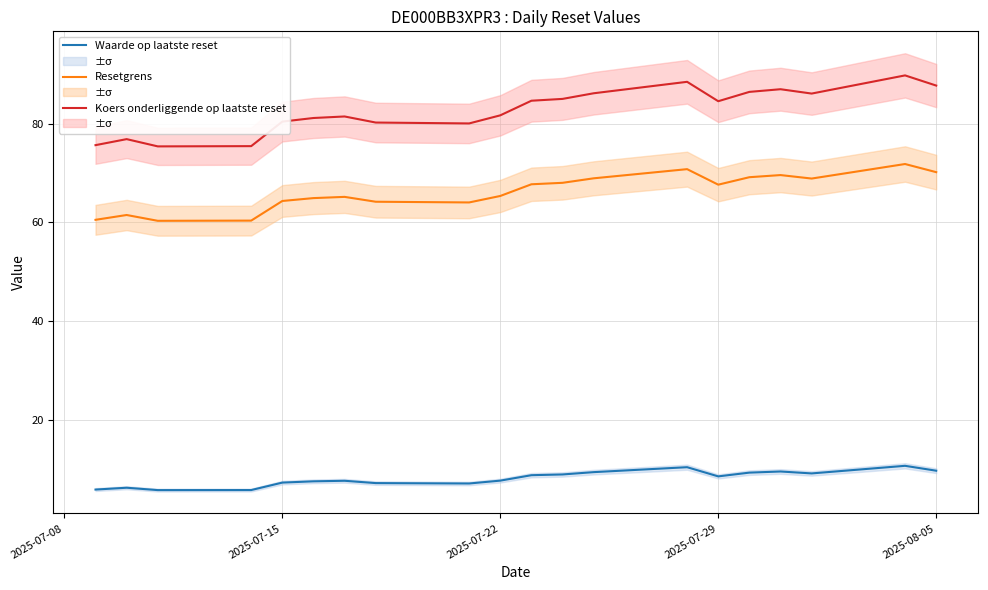

True or false: Resetgrens and Koers onderliggende op laatste reset cross at least once.

False